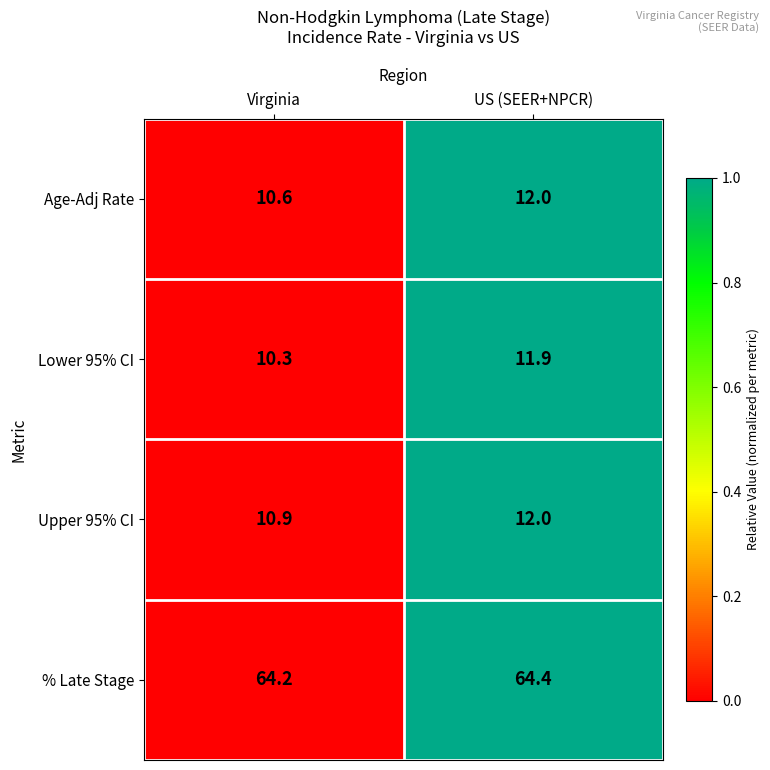

Read the Age-Adj Rate value at Virginia.

10.6